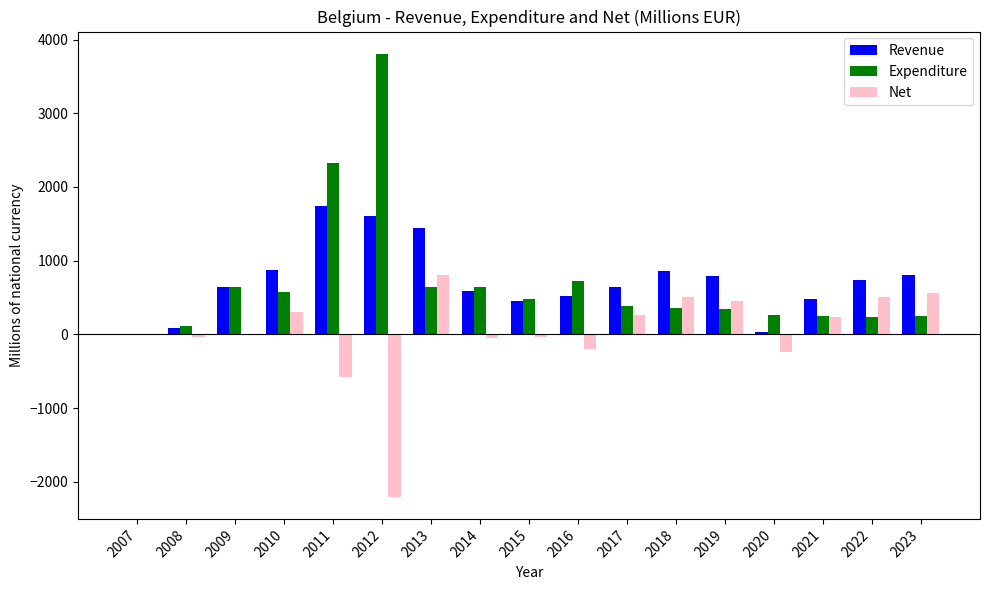

What is the total value across all series at 2019?

1582.4